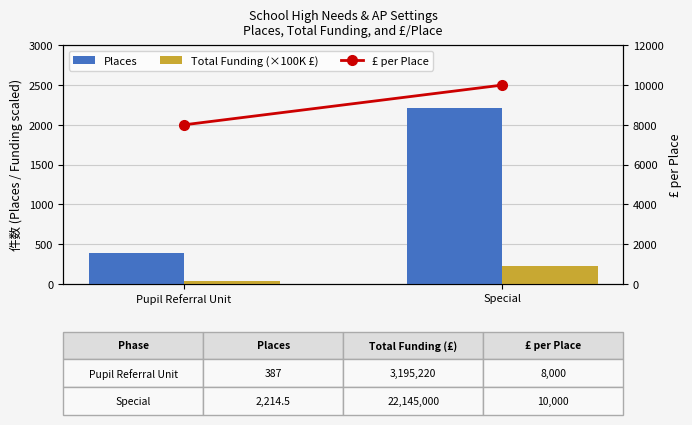

Which series has the largest total across all categories?

£ per Place